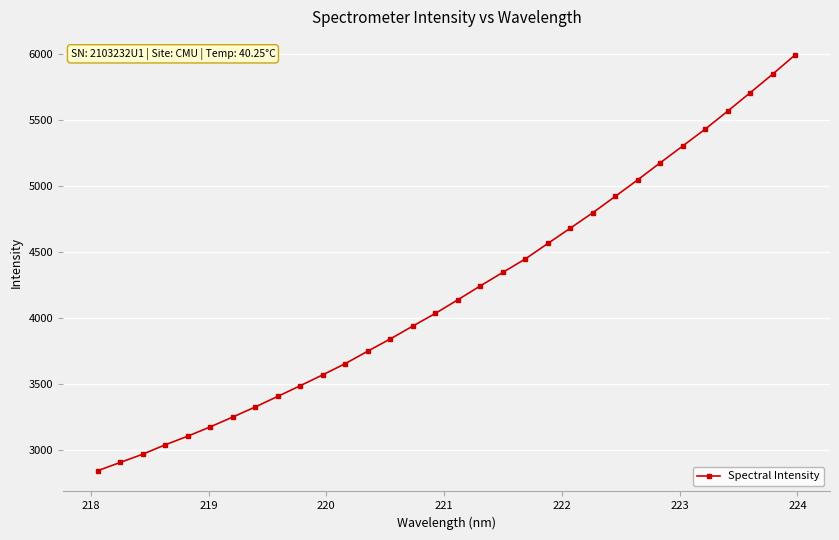

What is the value of the 29th point from the left?

5568.8